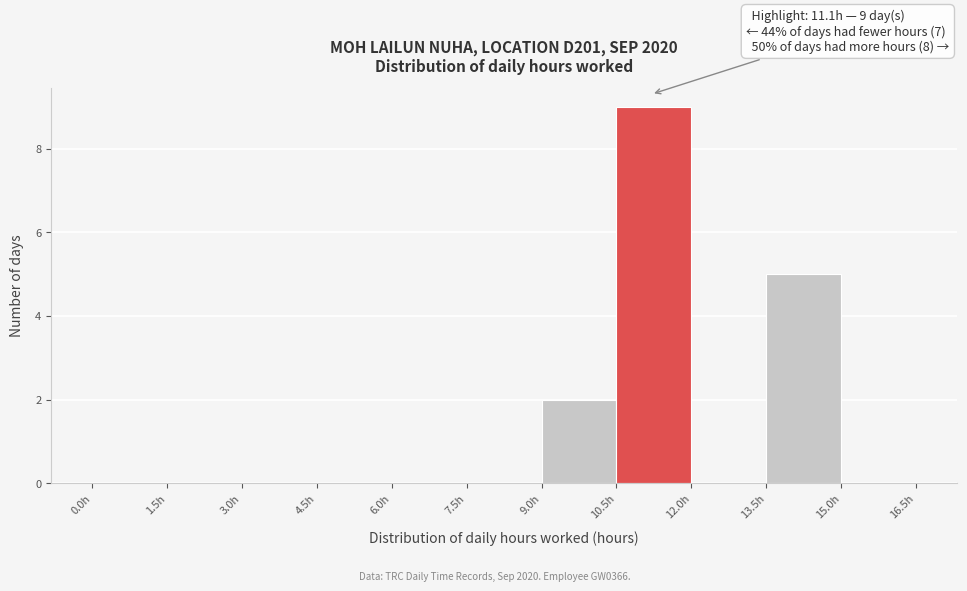

Over which range of the x-axis is the bar tallest?

10.5 to 12.0